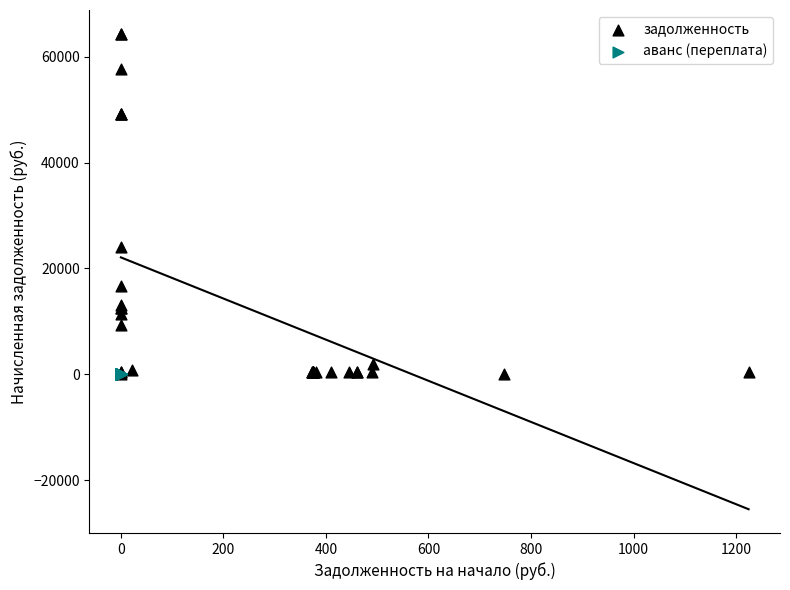

Which series has the widest spread of Y values?

задолженность